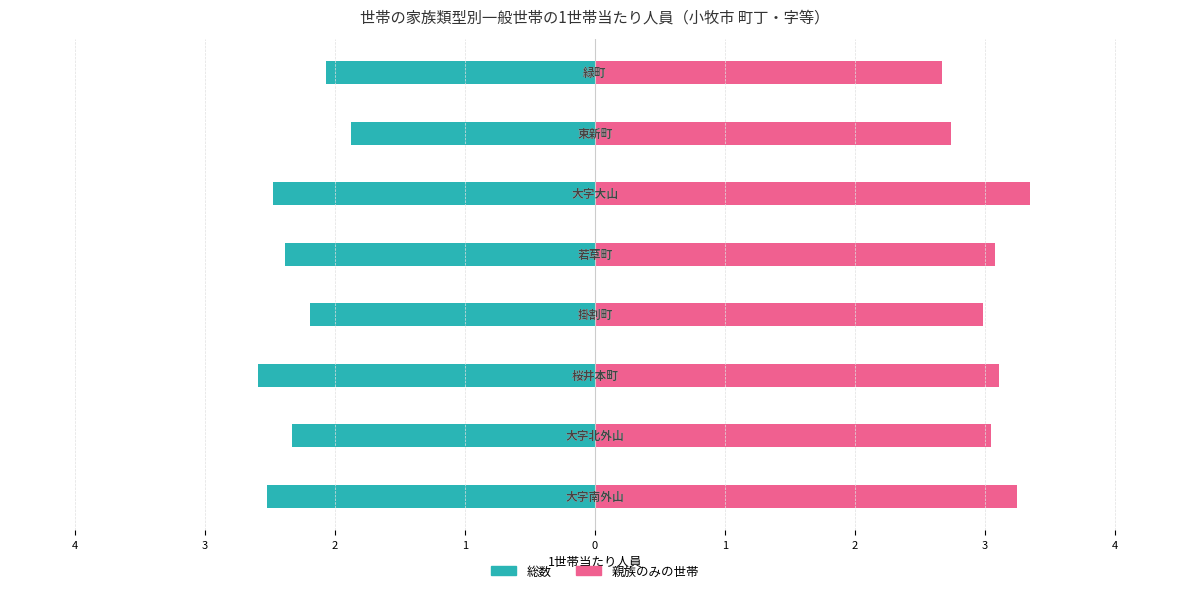

What is the difference between the second highest and second lowest values in the 親族のみの世帯（Renter-occupied style） series?

0.5